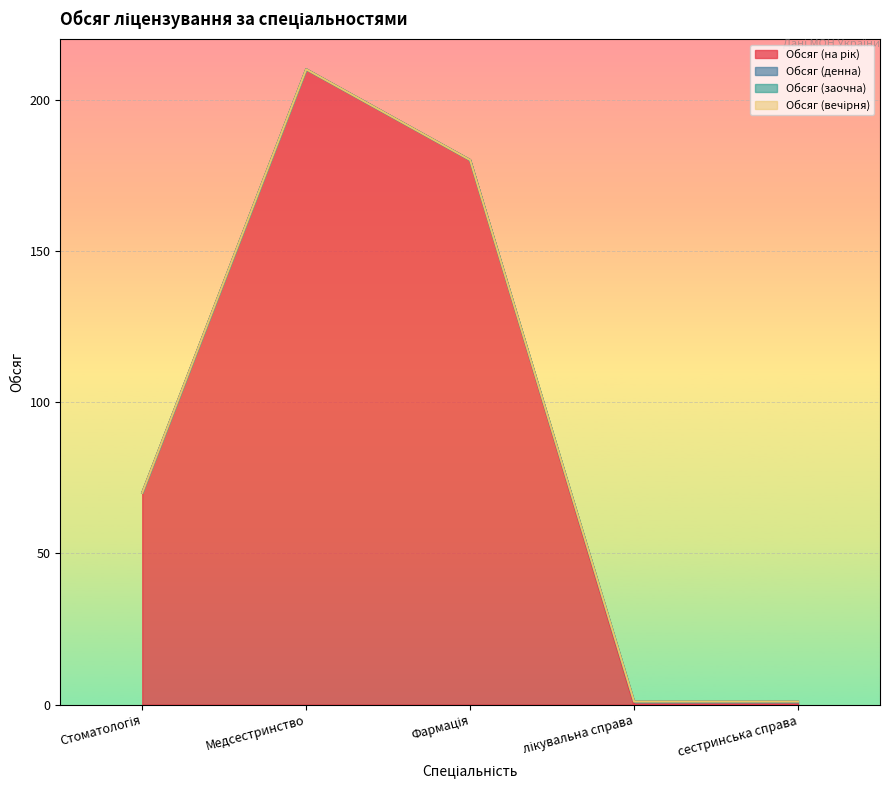

What is the difference between the highest and lowest values at Медсестринство?

210